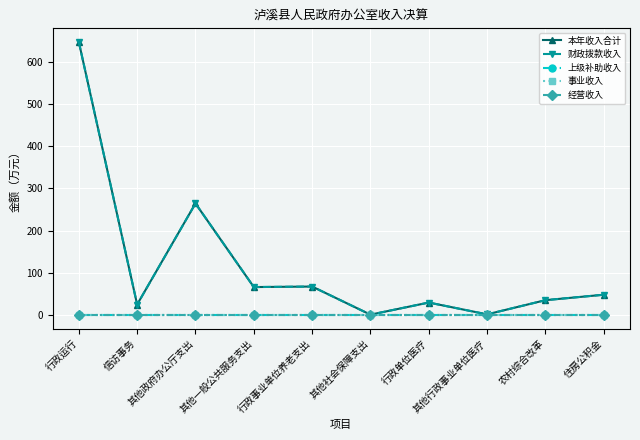

True or false: 上级补助收入 and 经营收入 cross at least once.

False